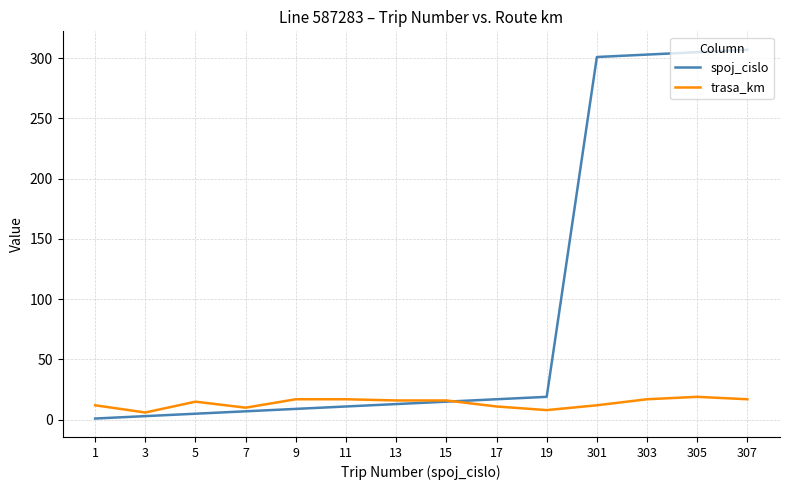

Which series has the largest range (max minus min)?

spoj_cislo